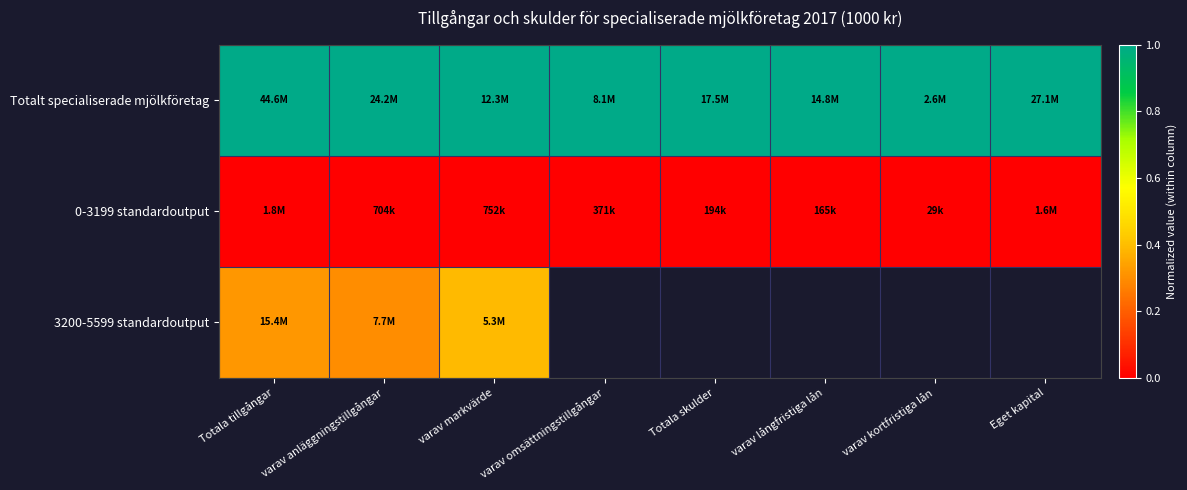

Which category has the highest value in the 0-3199 standardoutput series?

Totala tillgångar